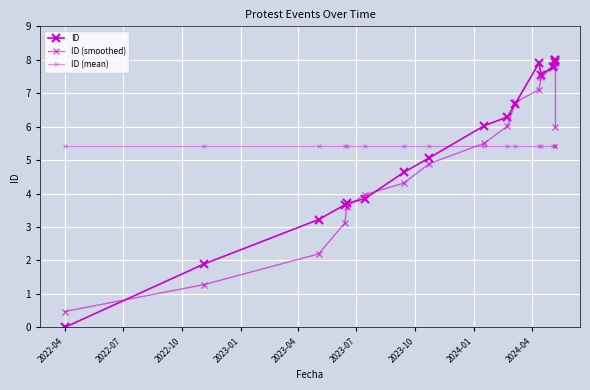

Reading left to right, transcribe all the data shown in this chart.

ID: 0.0	1.9	3.2	3.7	3.7	3.8	4.6	5.1	6.0	6.3	6.7	7.9	7.6	7.8	7.9	8.0	8.0
ID (smoothed): 0.5	1.3	2.2	3.1	3.6	4.0	4.3	4.9	5.5	6.0	6.7	7.1	7.5	7.8	7.8	7.9	6.0
ID (mean): 5.4	5.4	5.4	5.4	5.4	5.4	5.4	5.4	5.4	5.4	5.4	5.4	5.4	5.4	5.4	5.4	5.4